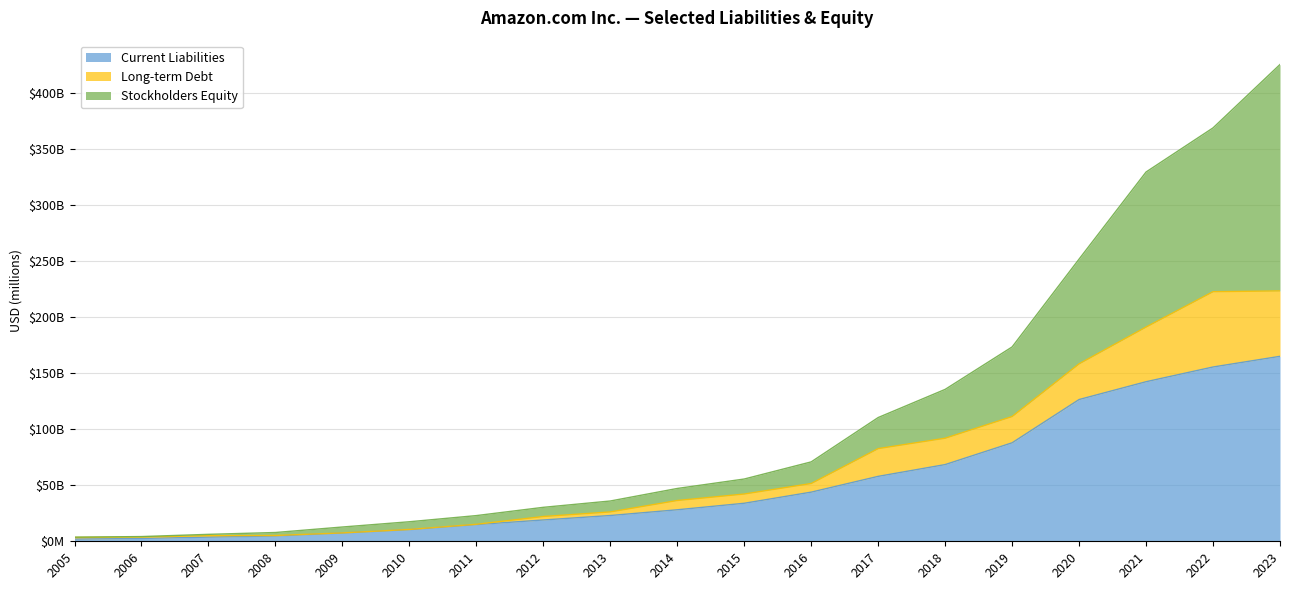

How many series are shown in this chart?

3